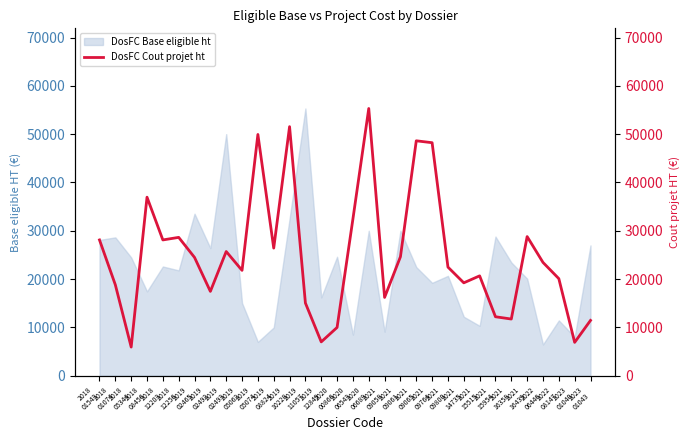

Reading right to left, list all the values displayed in this chart.

11440	6895	20086	23445	28797	11726	12200	20665	19220	22475	48225	48620	24618	16200	55308	32440	9983	6998	15040	51550	26410	49930	21800	25700	17448	24478	28630	28100	36948	5924	18811	28100